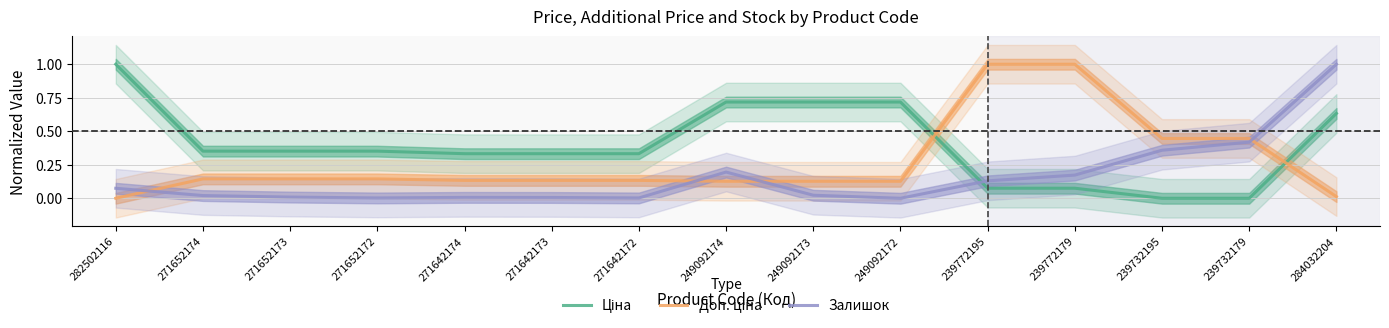

How many values in Ціна are above zero?

13